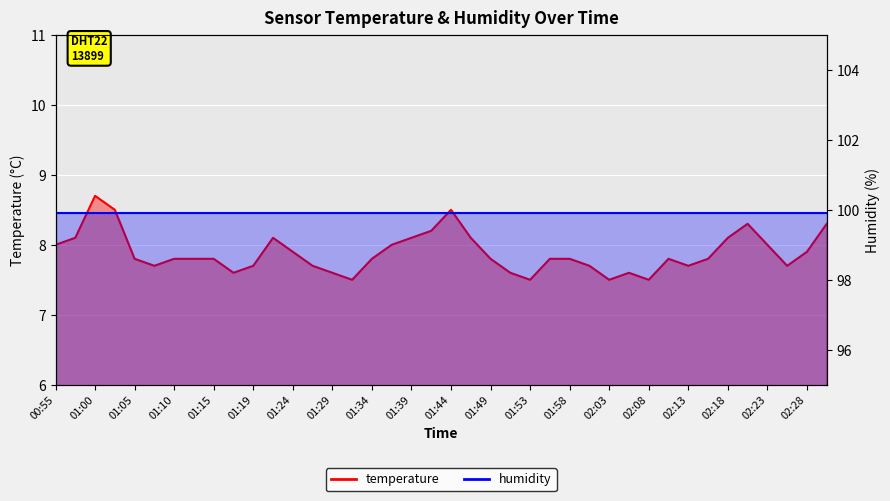

Where is the data nearest to the value 8?

00:55